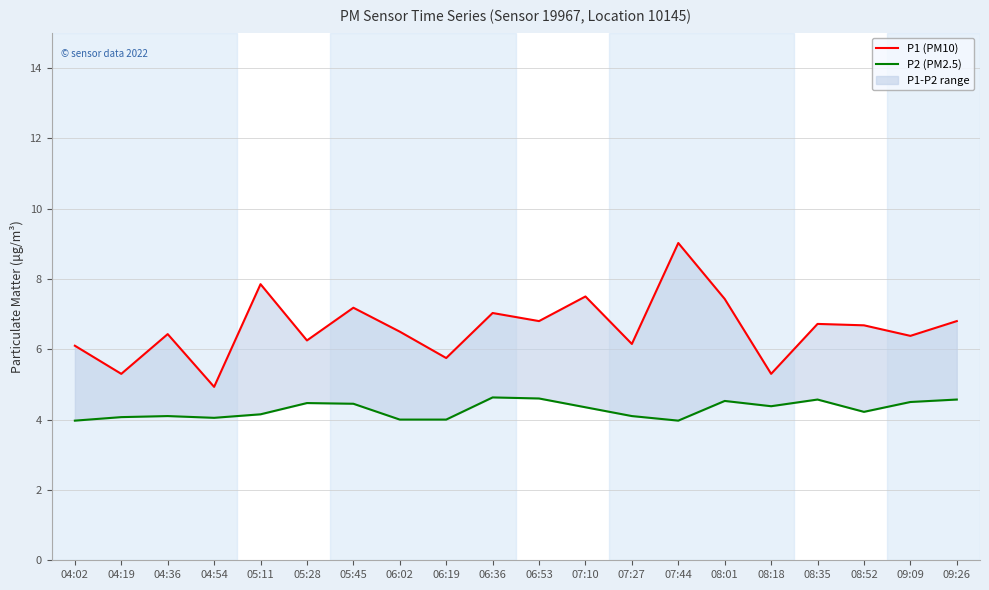

List the labels in order of P1 (PM10) value, smallest first.

04:54, 04:19, 08:18, 06:19, 04:02, 07:27, 05:28, 09:09, 04:36, 06:02, 08:52, 08:35, 06:53, 09:26, 06:36, 05:45, 08:01, 07:10, 05:11, 07:44